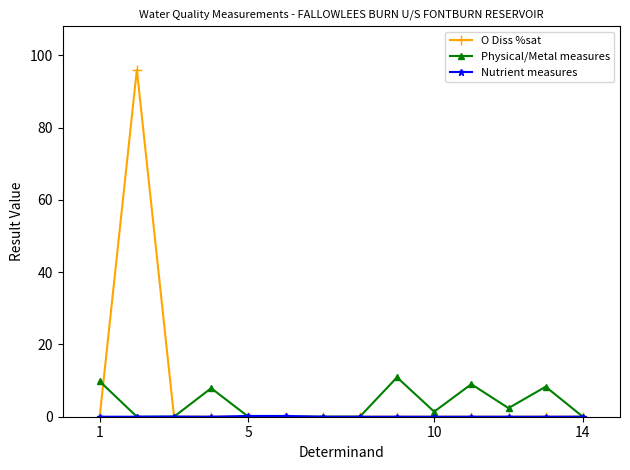

How many lines are shown in the chart?

3